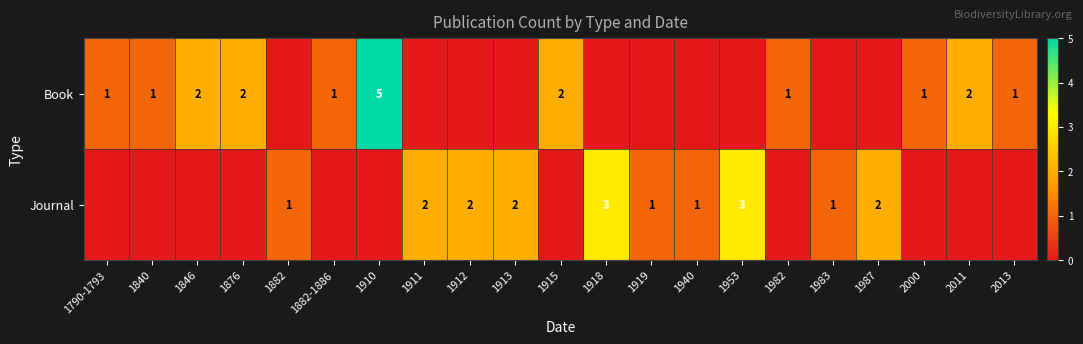

The value of Journal at 1940 is 1. True or false?

True